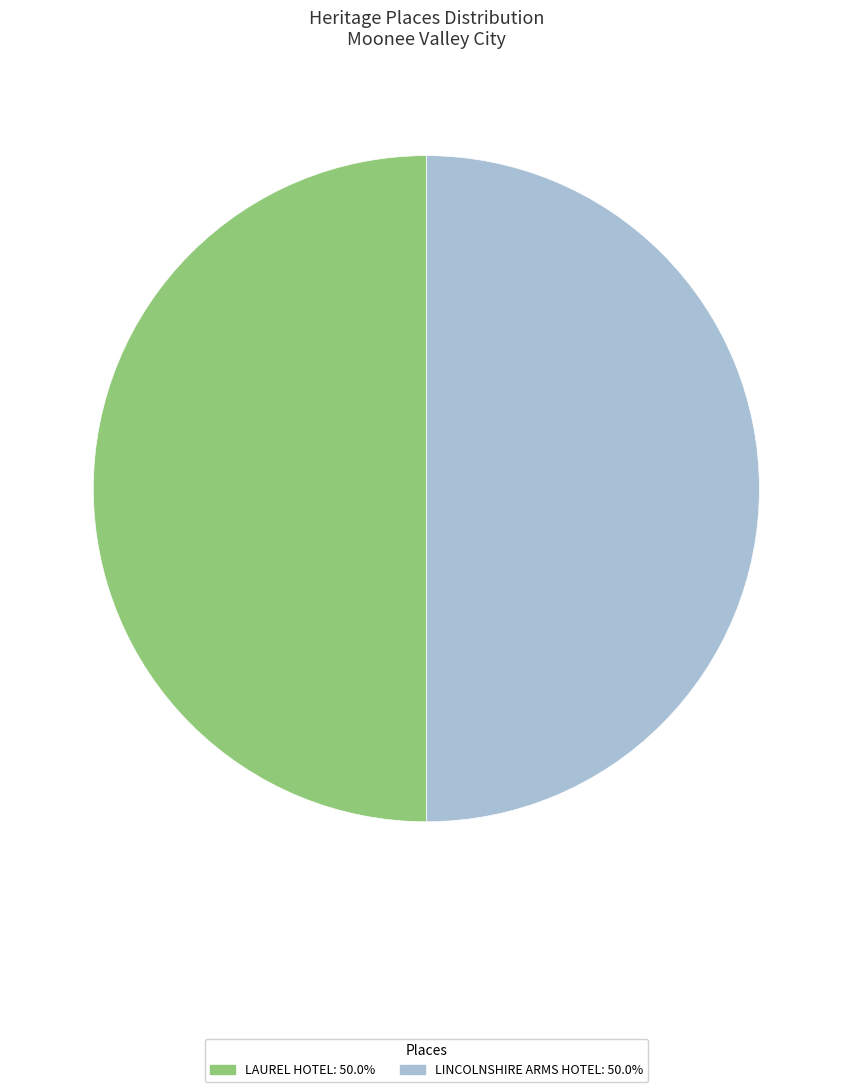

Is the sum of LAUREL HOTEL: 50.0% and LINCOLNSHIRE ARMS HOTEL: 50.0% greater than half?

Yes